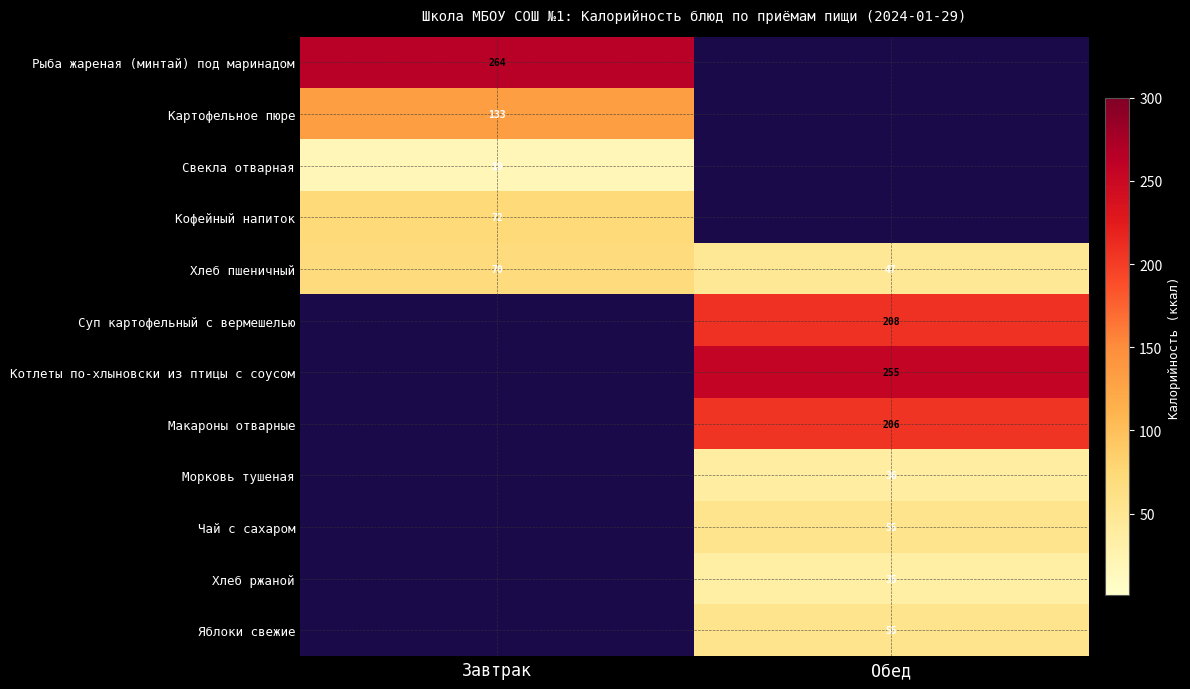

Between Обед and Завтрак, which is larger?

Завтрак